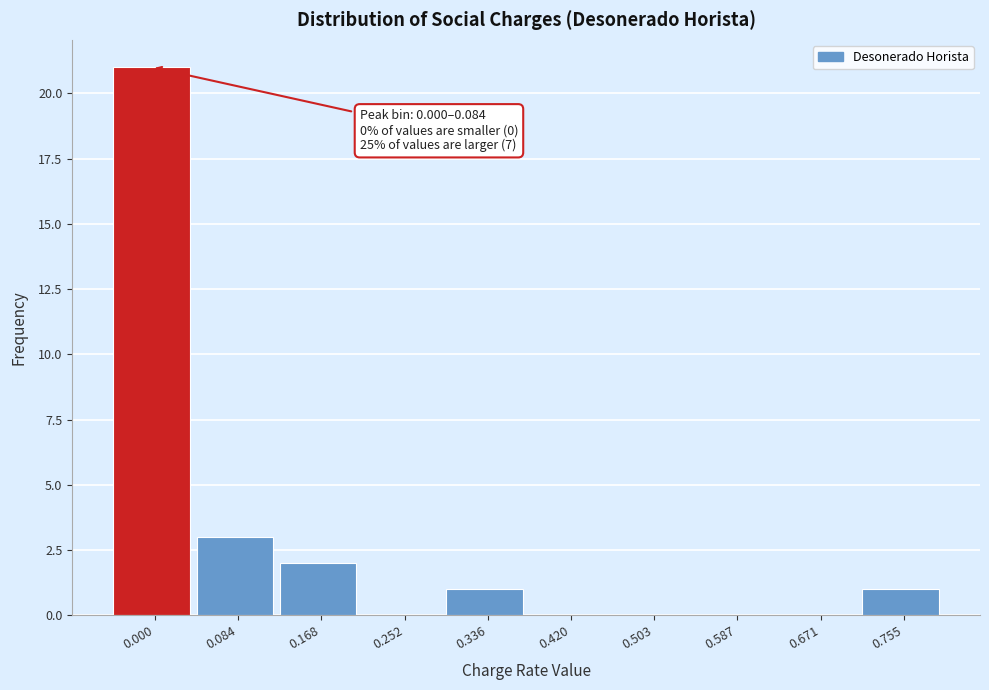

Reading left to right, extract all data points from this chart.

0.000=21	0.084=3	0.168=2	0.252=0	0.336=1	0.420=0	0.503=0	0.587=0	0.671=0	0.755=1